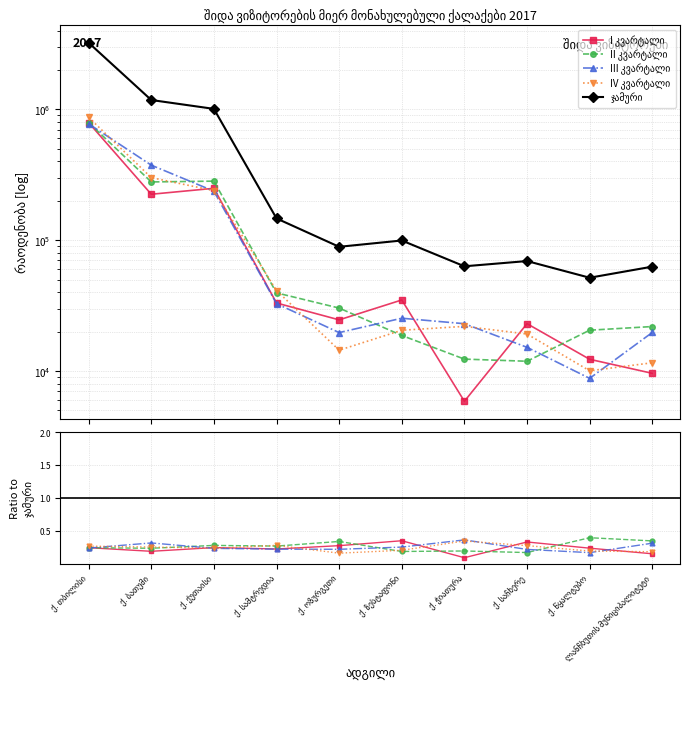

Where is the first local maximum for III კვარტალი?

ქ. ბათუმი